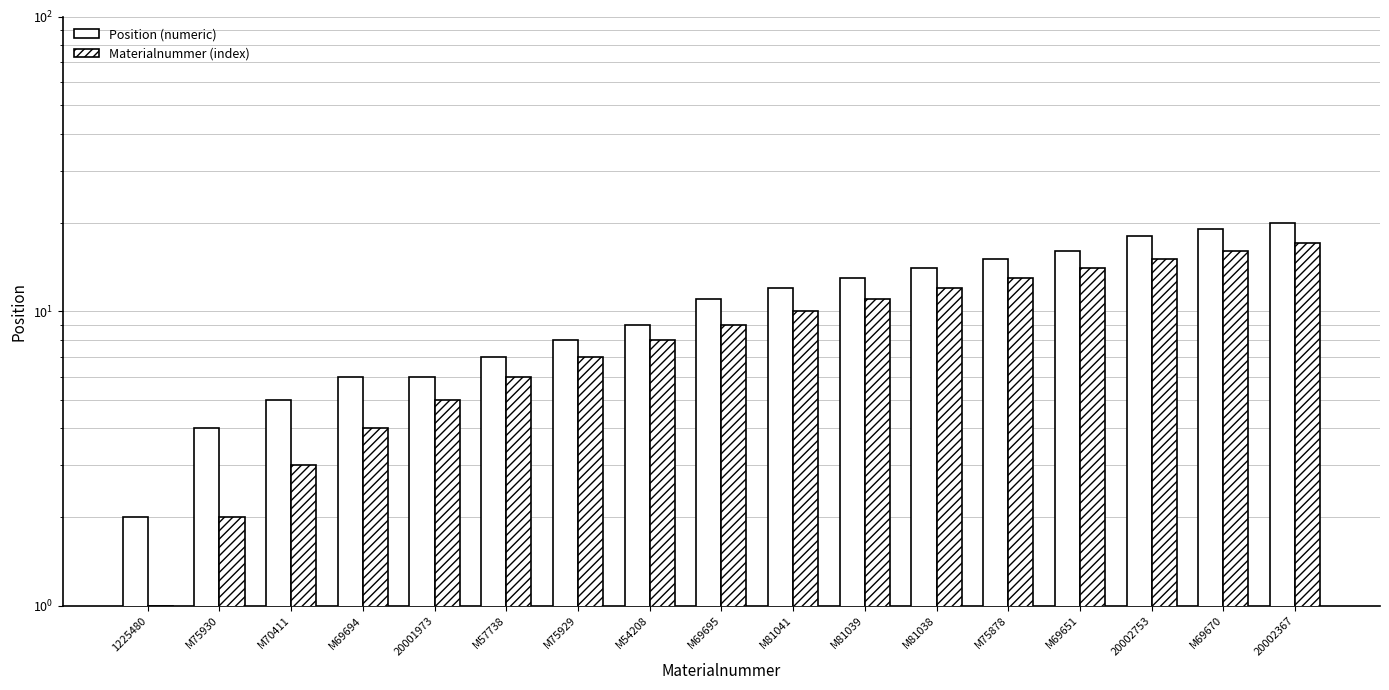

True or false: Materialnummer (index) has a value of 15 at M69695.

False